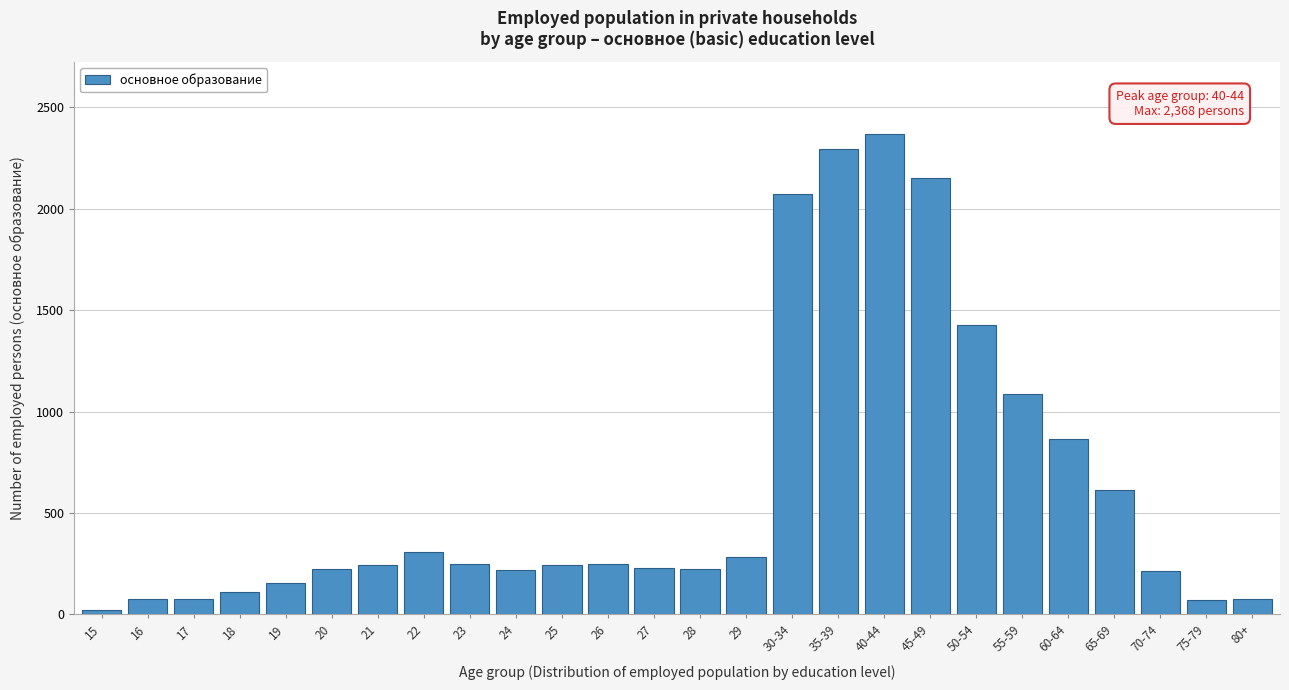

What is the average value?

620